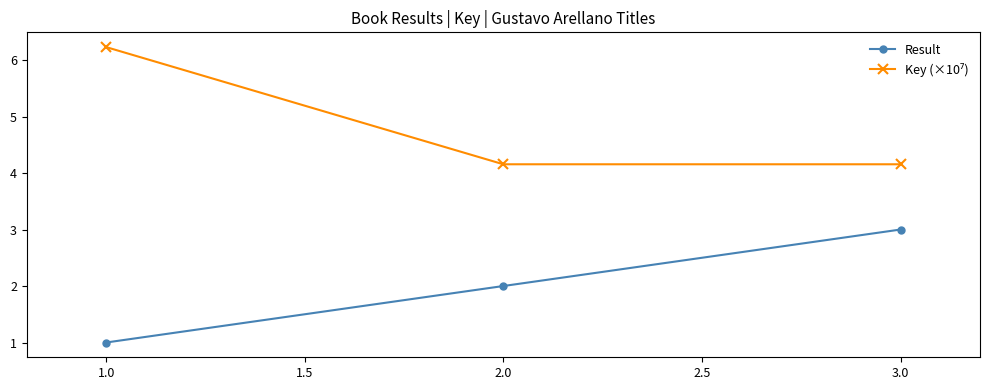

Does the chart display data point markers on the line(s)?

Yes